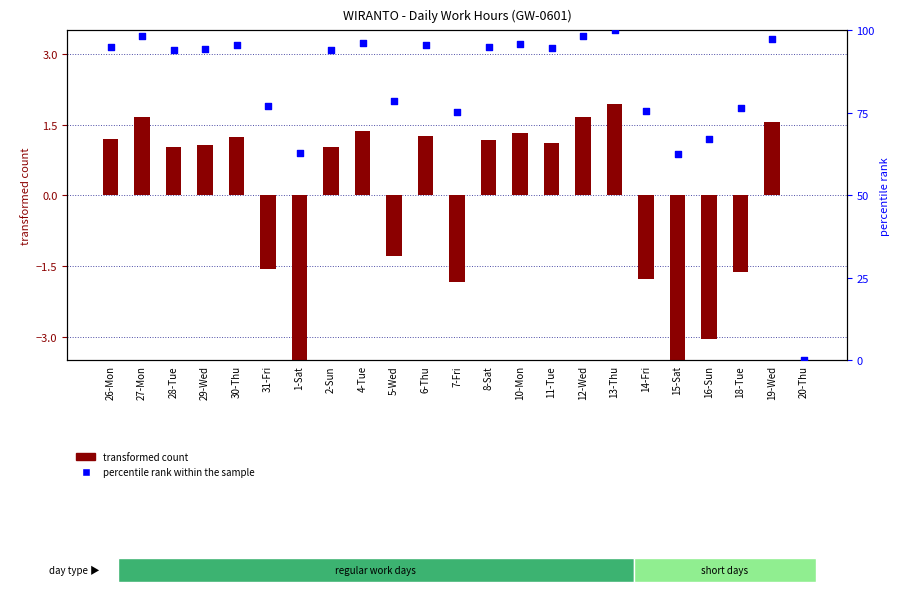

Is the value of percentile rank within the sample at 14-Fri greater than the value of transformed count at 13-Thu?

Yes